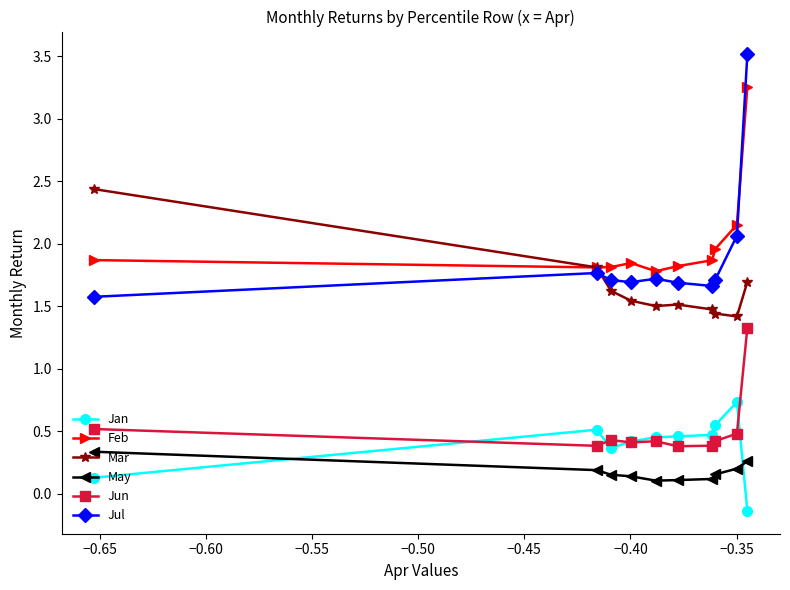

How many interior local peaks does the Jul series have?

2